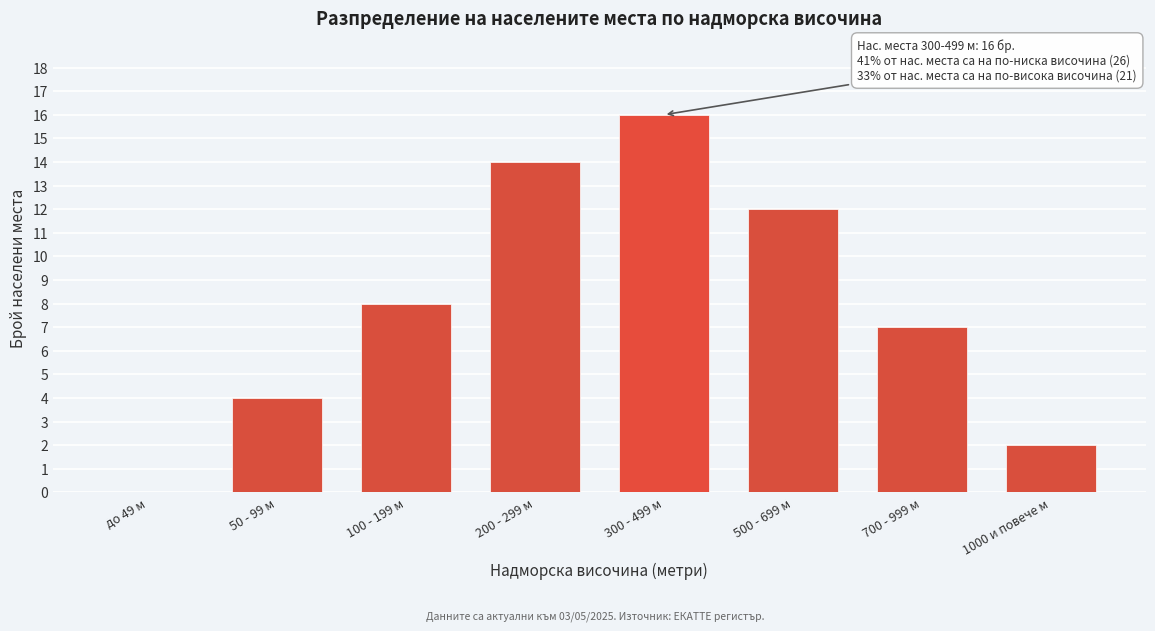

Reading left to right, transcribe all the data shown in this chart.

до 49 м=0	50 - 99 м=4	100 - 199 м=8	200 - 299 м=14	300 - 499 м=16	500 - 699 м=12	700 - 999 м=7	1000 и повече м=2